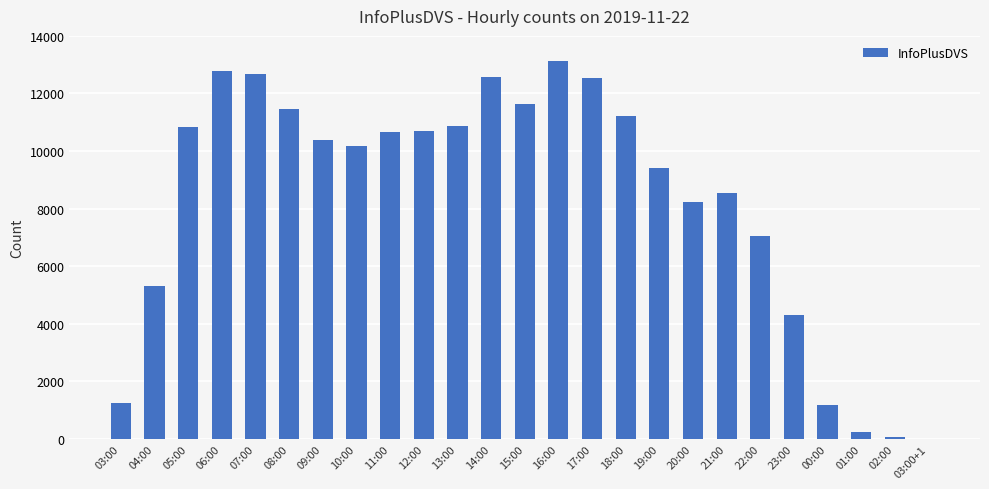

Which category has the highest value across all series?

16:00